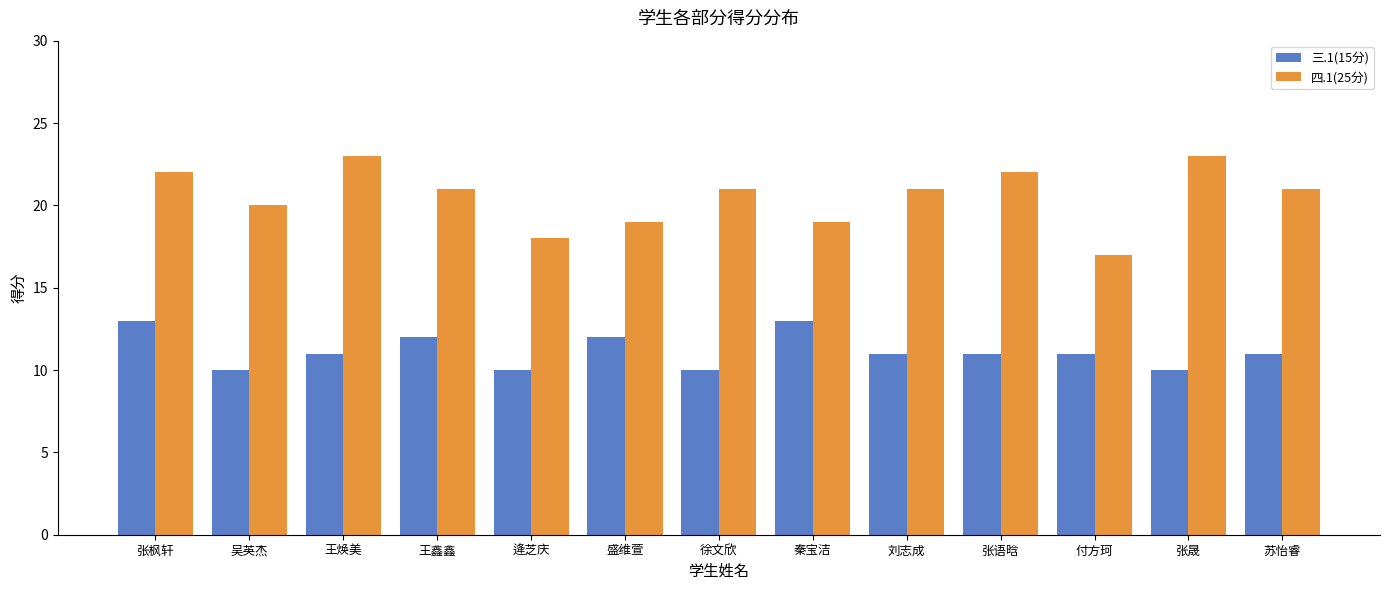

What is the sum of all 四.1(25分) values?

267